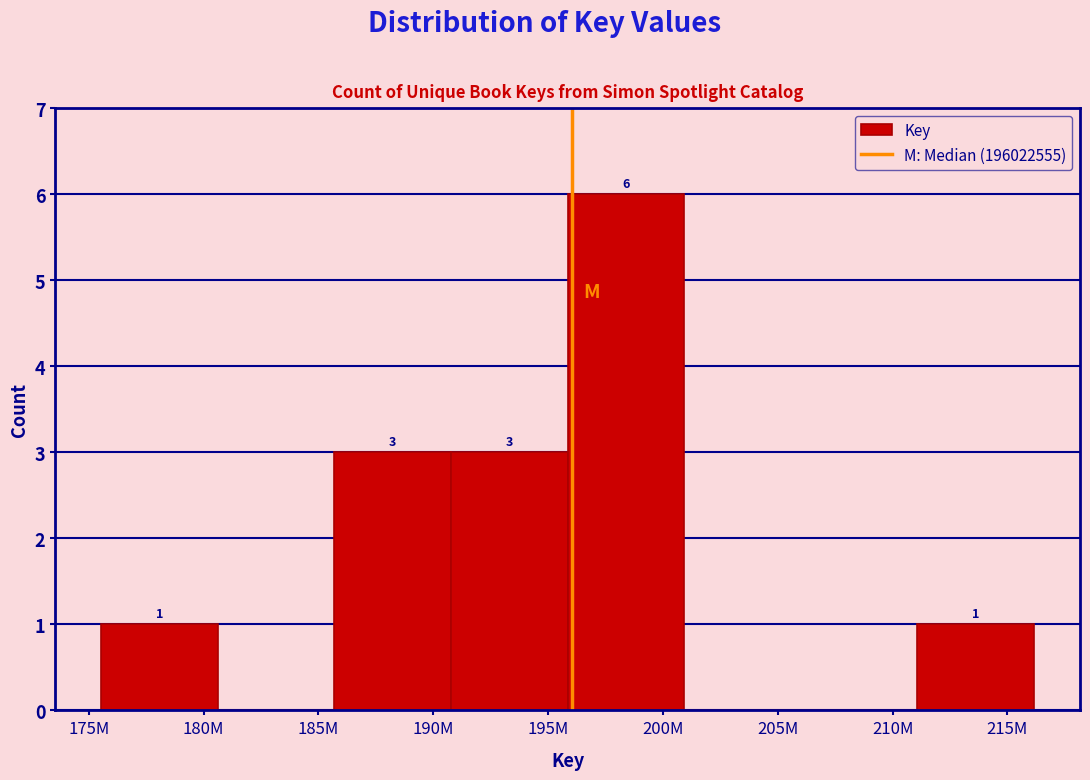

Reading left to right, extract all data points from this chart.

180M=1	185M=0	190M=3	195M=3	200M=6	205M=0	210M=0	215M=1